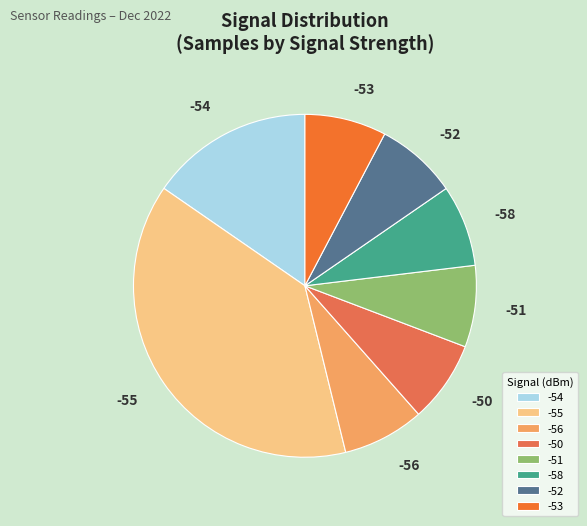

Approximately how many times larger is the value at -55 compared to -58?

5.0